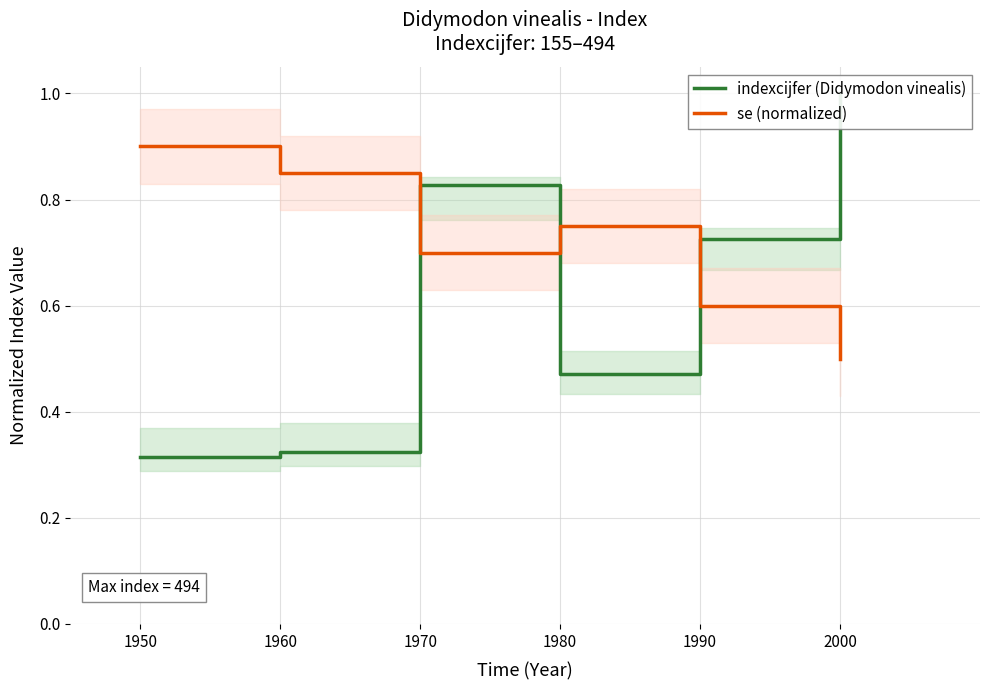

In indexcijfer (Didymodon vinealis), how many points are lower than both neighbors (excluding endpoints)?

1